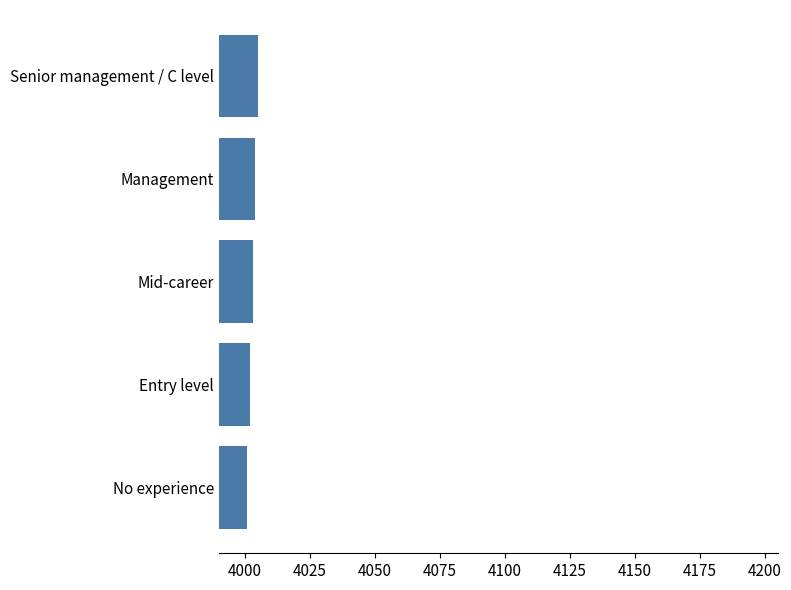

Is it true that the value at Entry level is 7138?

False